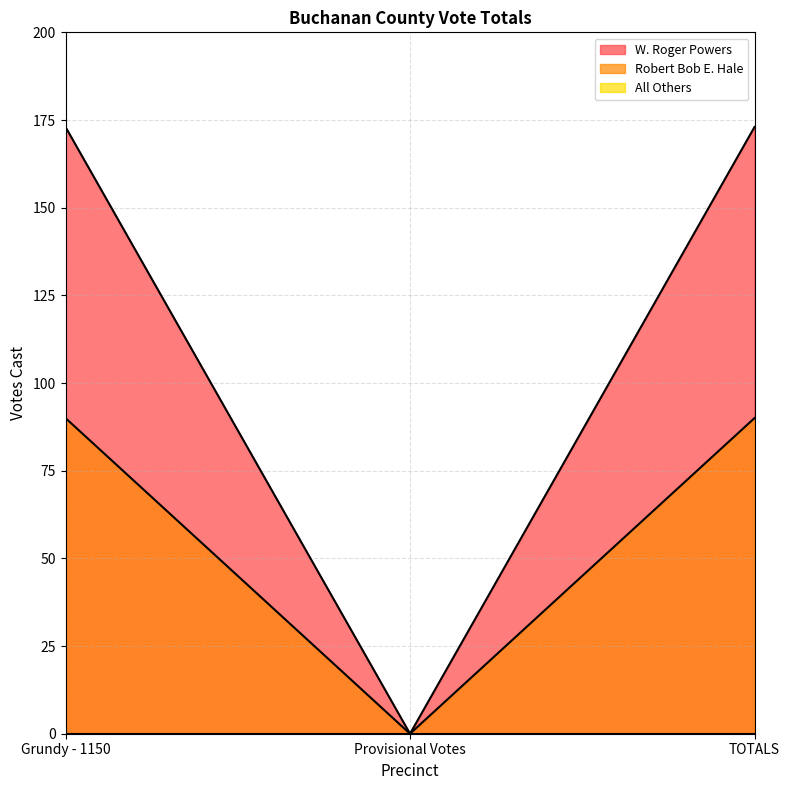

Is it true that Robert Bob E. Hale equals 90 at Grundy - 1150?

True